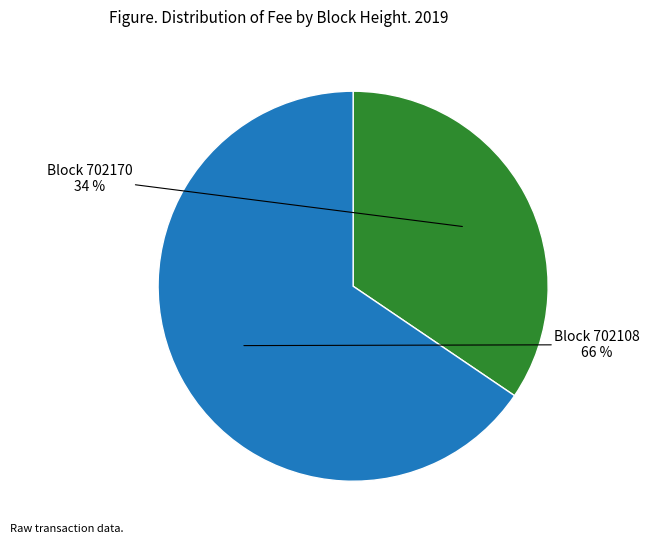

To the nearest percent, what is the average slice percentage?

50%